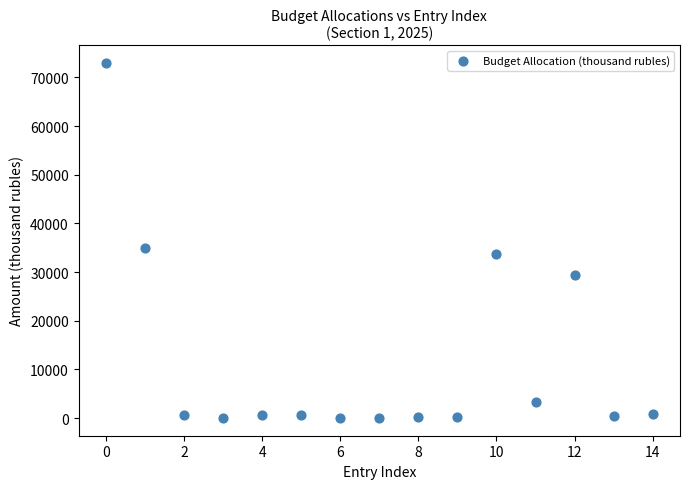

What Y value in the scatter plot is closest to 36495?

34905.8